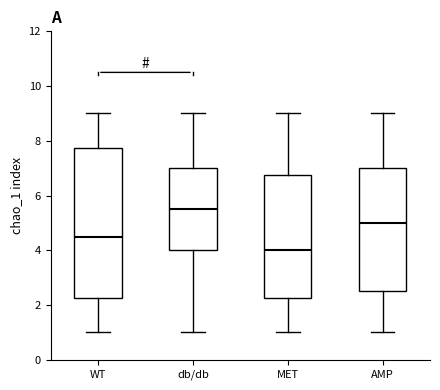

Reading left to right, transcribe this box plot: for each box, give where its median line is, the range the box spans, and where its two whiskers end, as read against the y-axis. The values are not printed on the chart, so give them approximately, as read against the axis.

WT: median 4.6, box 2.2 to 7.8, whiskers 1.0 to 9.0
db/db: median 5.6, box 4.0 to 7.0, whiskers 1.0 to 9.0
MET: median 4.0, box 2.2 to 6.8, whiskers 1.0 to 9.0
AMP: median 5.0, box 2.6 to 7.0, whiskers 1.0 to 9.0